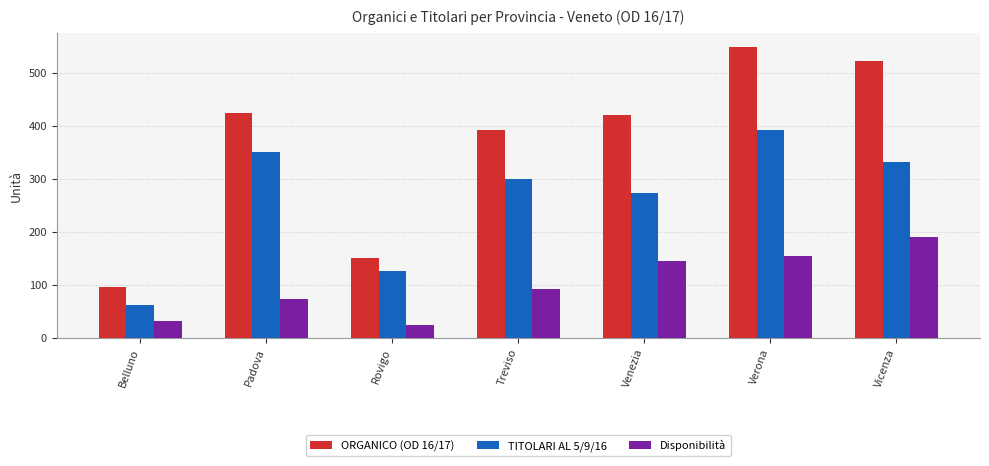

What is the difference between the ORGANICO (OD 16/17) values at Padova and Treviso?

33